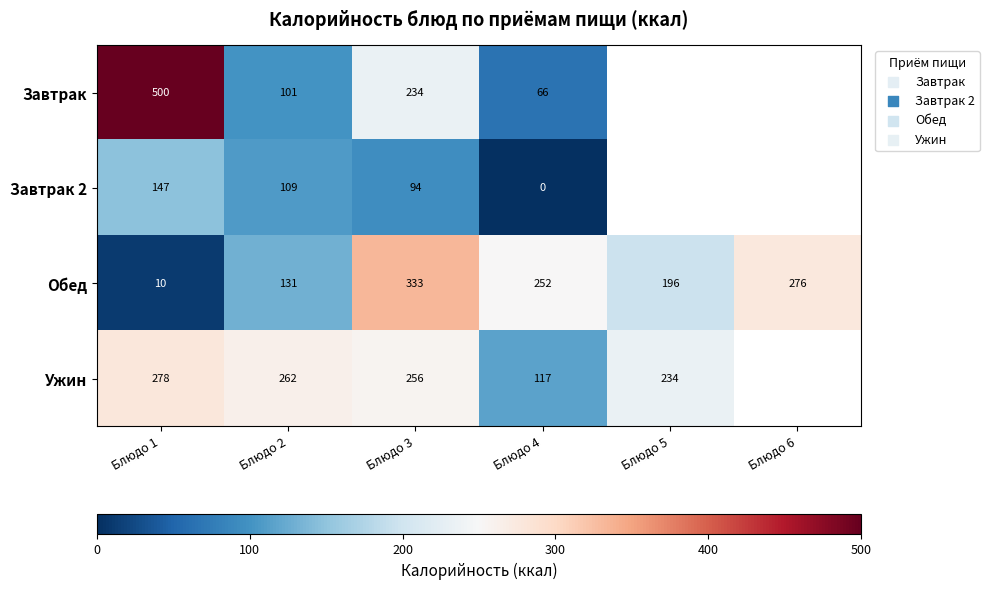

Which series changed the most between Блюдо 2 and Блюдо 4?

Ужин